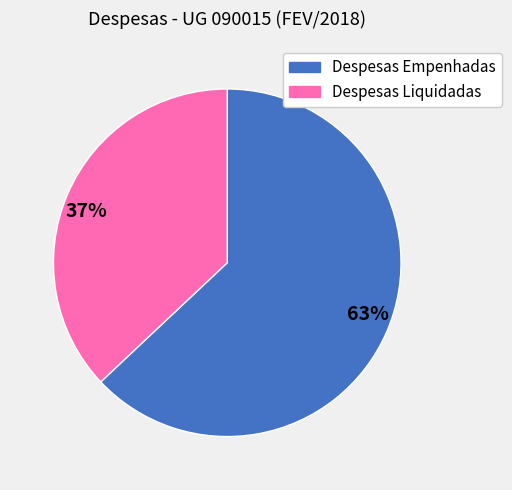

To the nearest percent, what is the average slice percentage?

50%